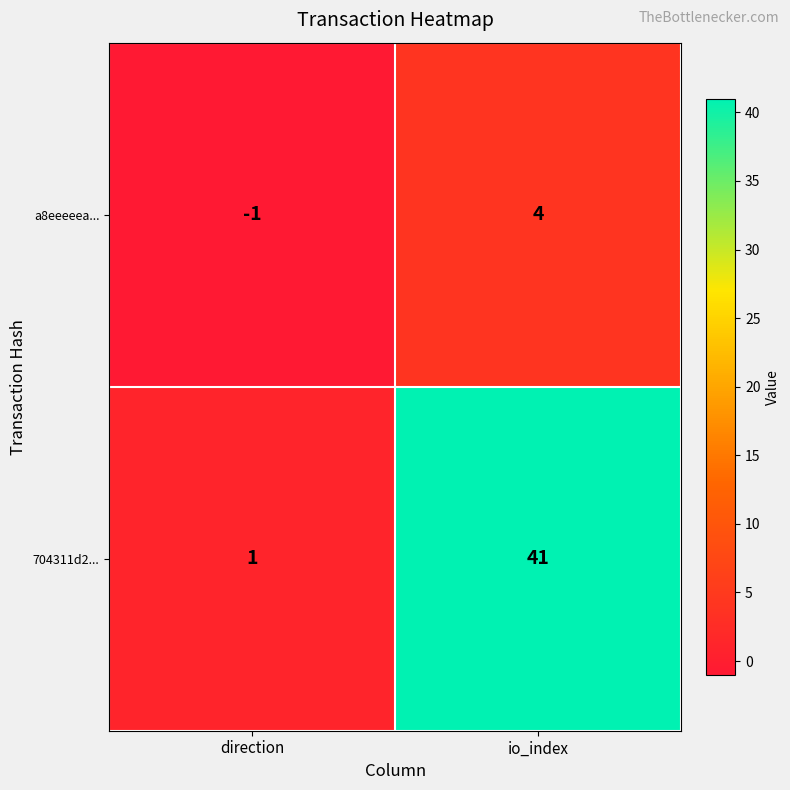

Count the number of categories in the chart.

2